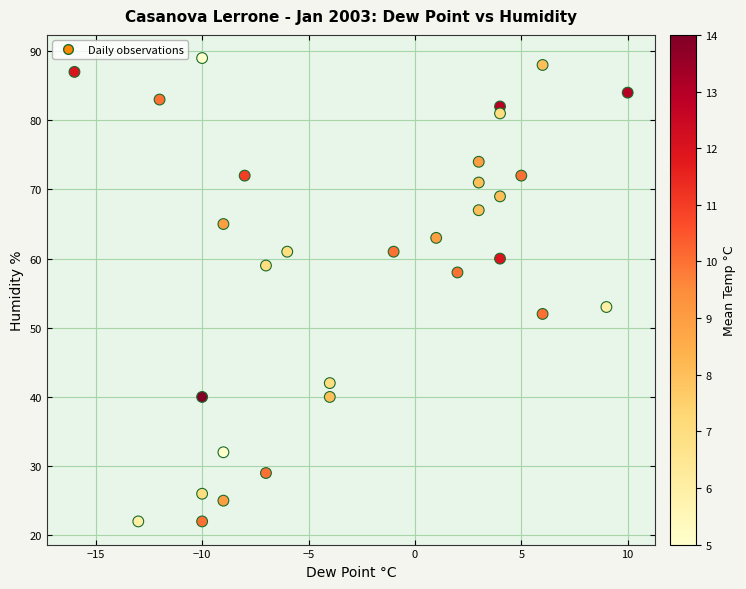

What Y value in the scatter plot is closest to 55?

53